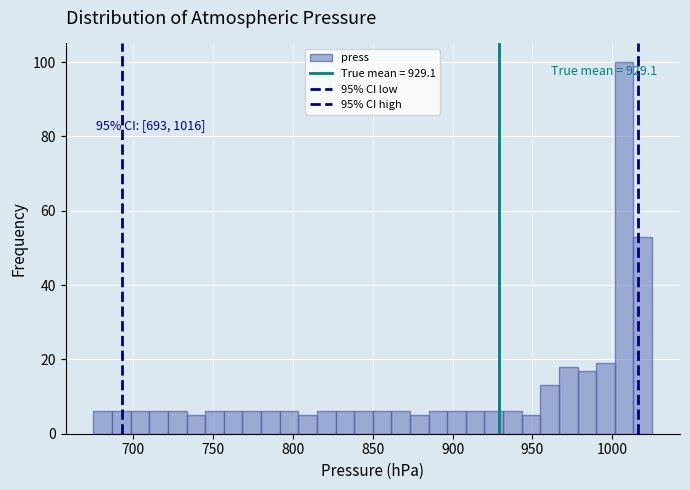

Read against the x-axis, roughly where is the centre of the tallest bar?

1010